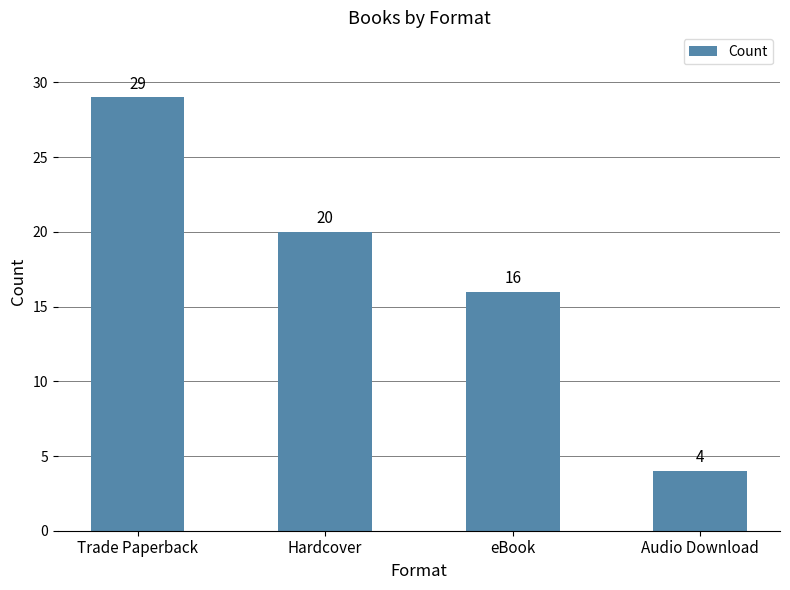

What is the value of the 2nd bar from the left?

20